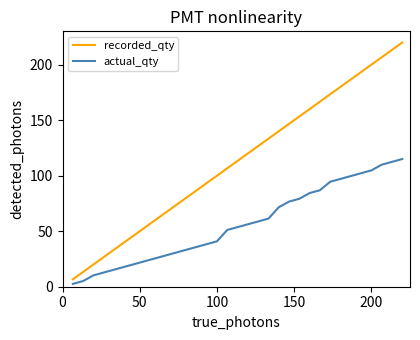

True or false: recorded_qty and actual_qty intersect in this chart.

False